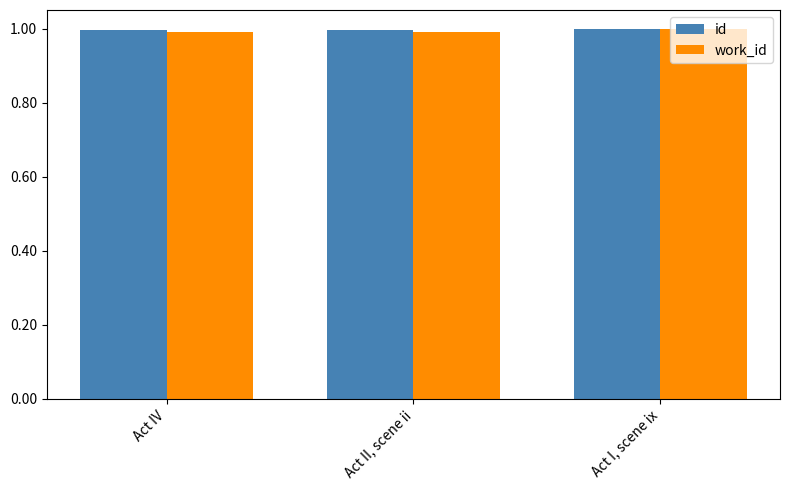

What value does the work_id series have at Act IV?

1.0